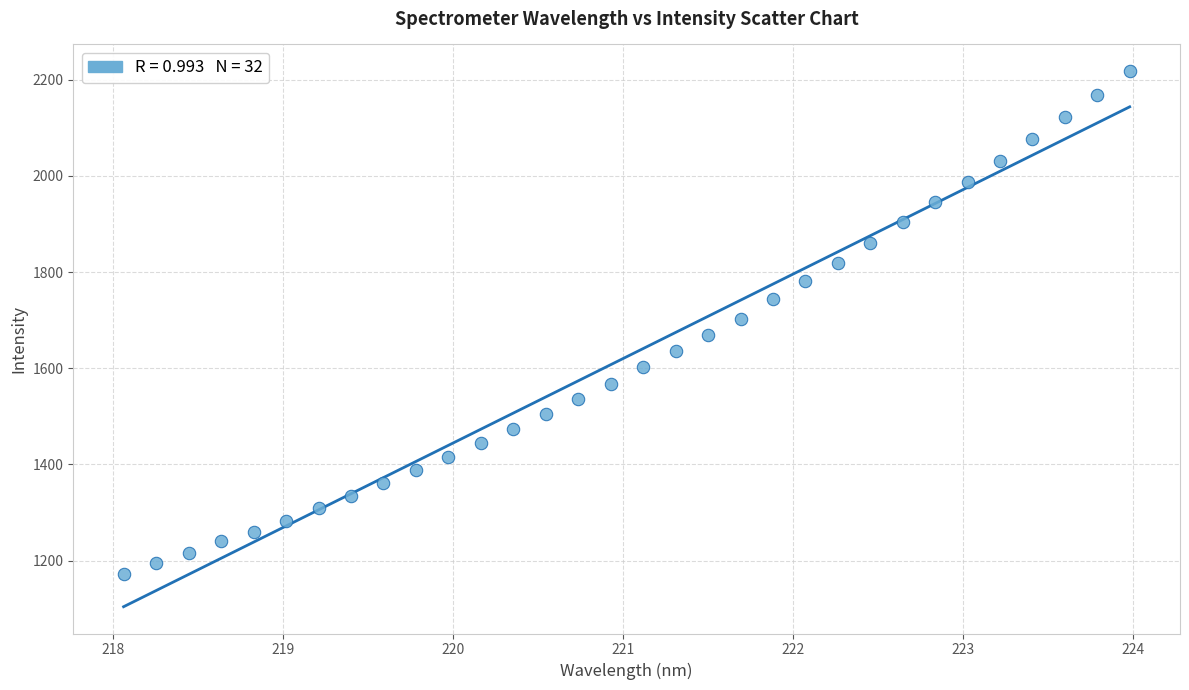

What is the range of Y values (max minus min)?

1044.8